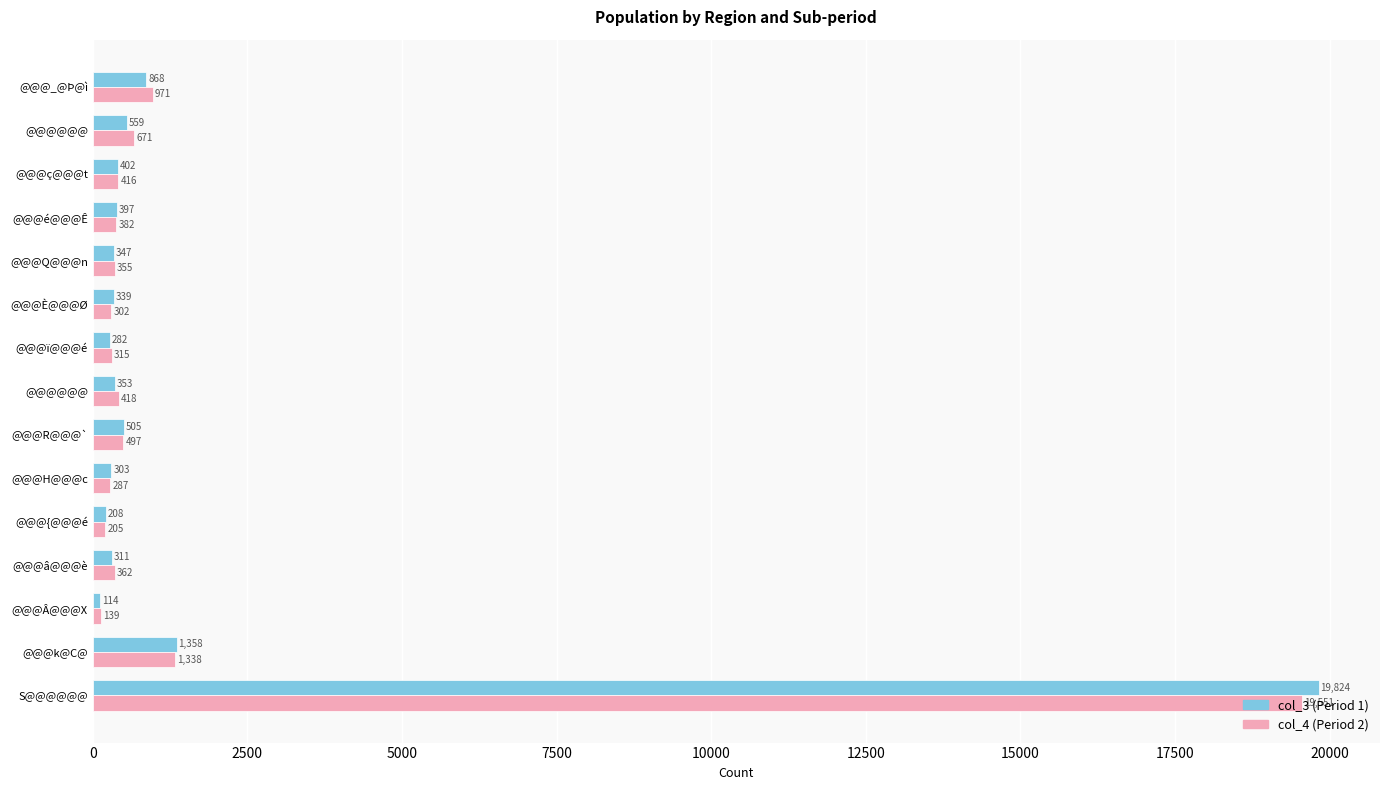

How many series are shown in this chart?

2